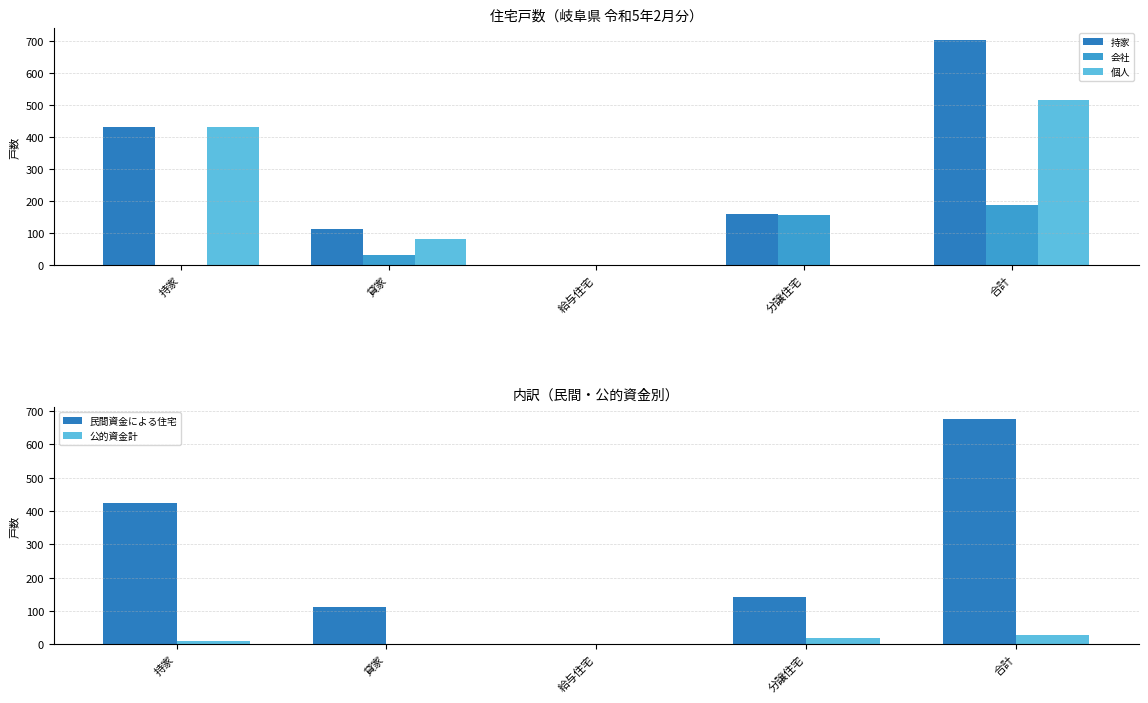

The value of 個人 at 貸家 is 81. True or false?

True